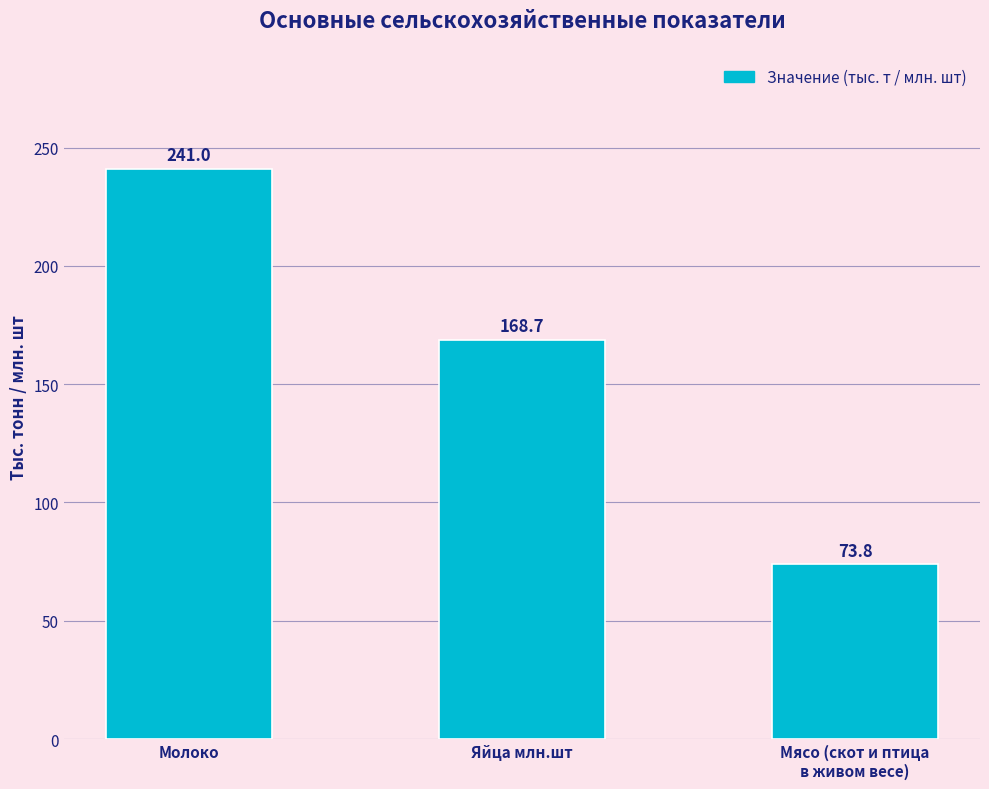

Reading right to left, what are all the values shown in this chart?

73.8	168.7	241.0